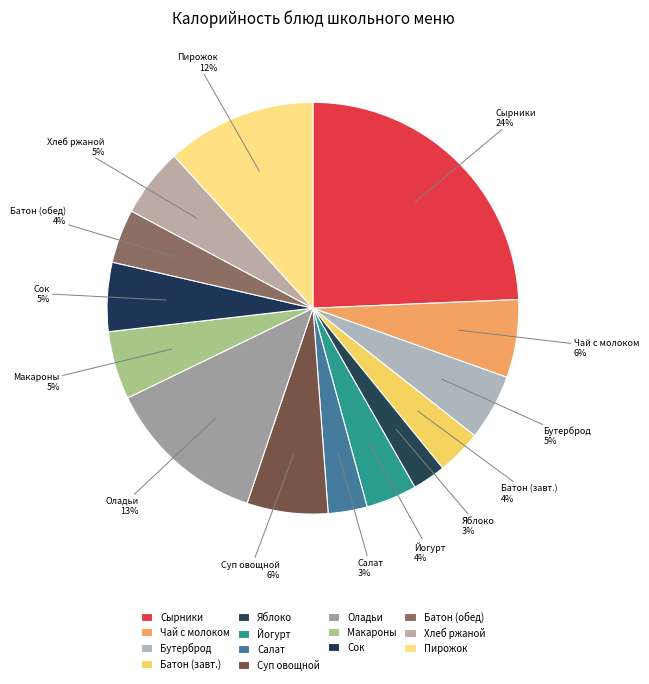

How many slices are in this pie chart?

14